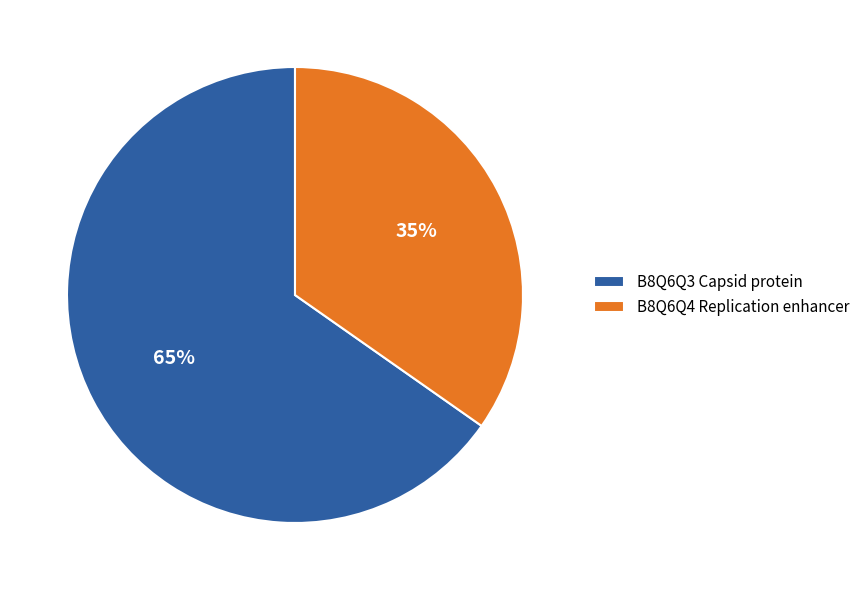

Which slice represents more than half of the pie?

B8Q6Q3 Capsid protein